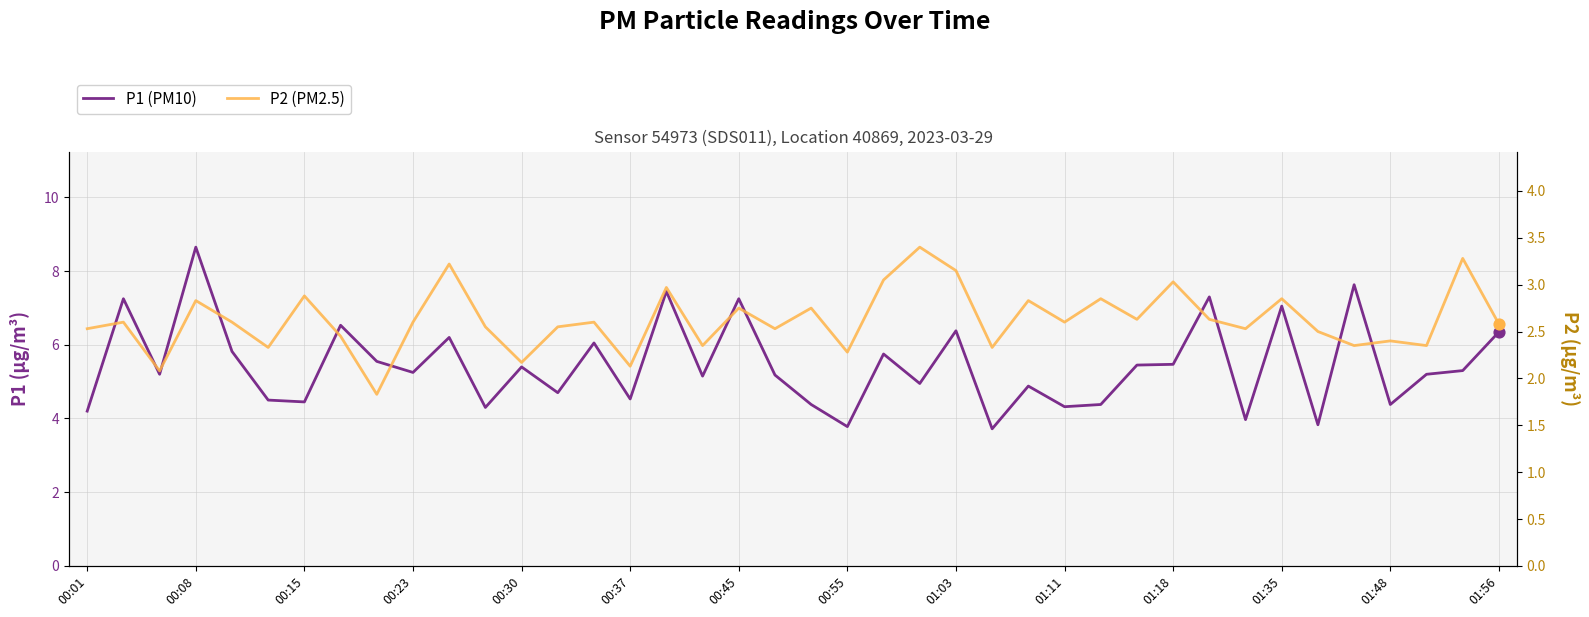

At how many categories does at least one series exceed 7?

7